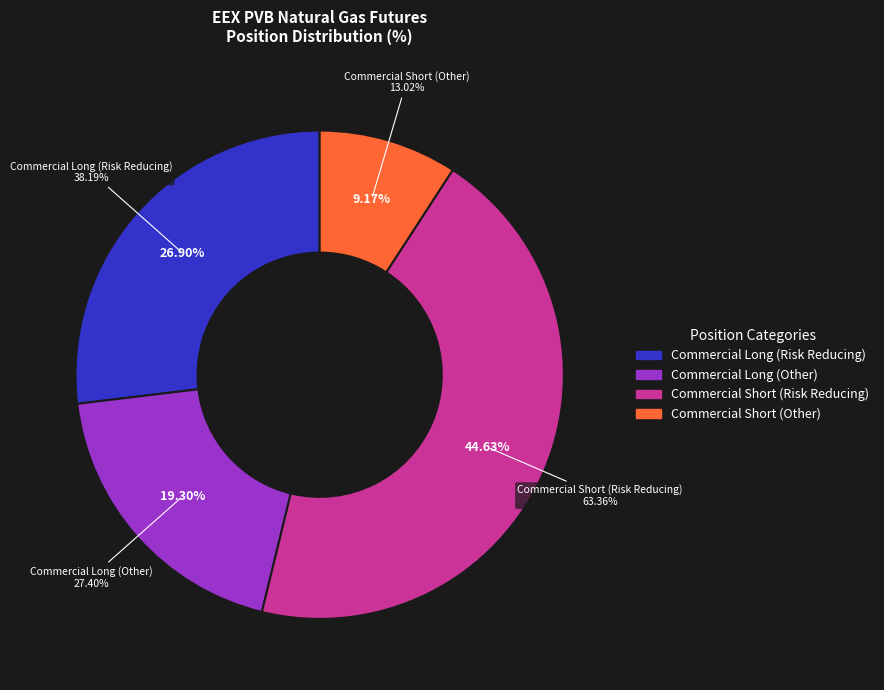

Approximately how many times larger is the value at Commercial Short
(Other) compared to Commercial Long
(Other)?

0.5